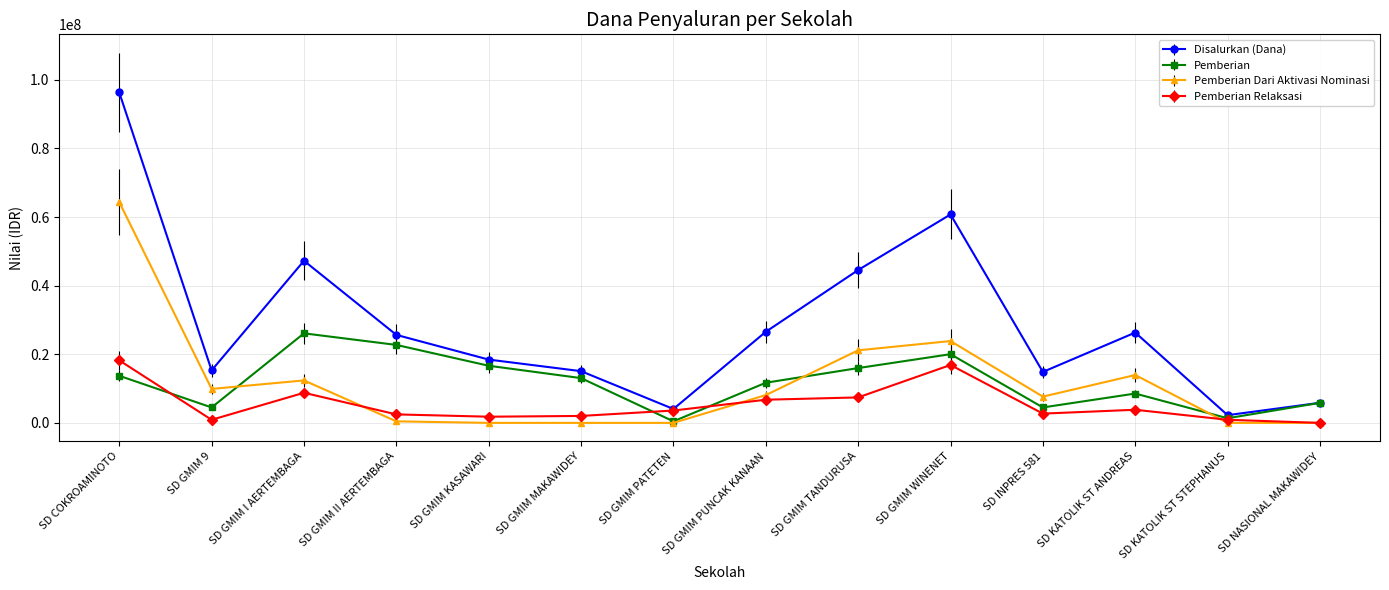

What is the spread (max minus min) of values at SD KATOLIK ST ANDREAS?

22500000